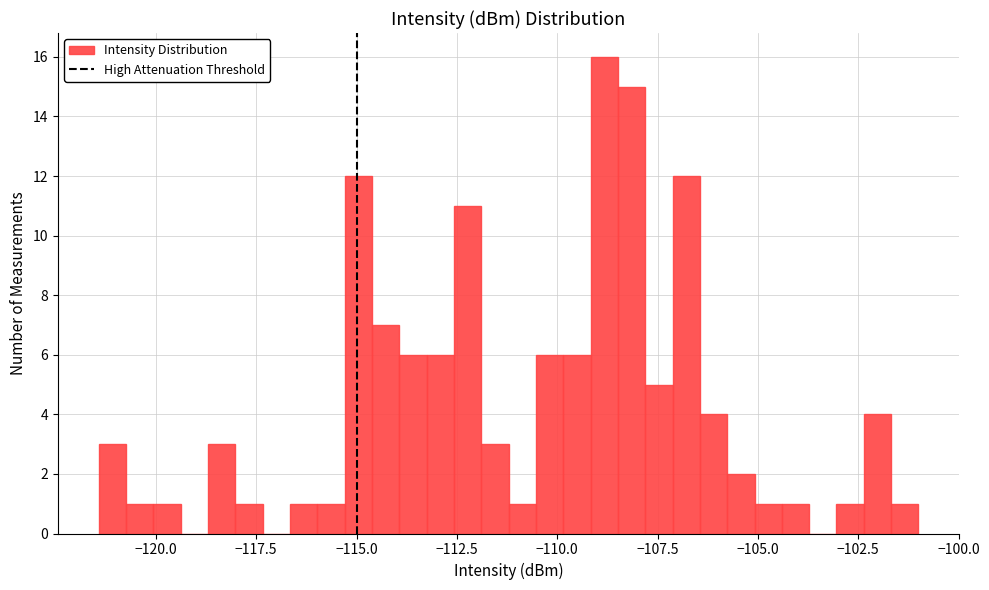

Around what value on the x-axis is the tallest bar? Give the approximate position of its centre, as read against the axis.

-109.0